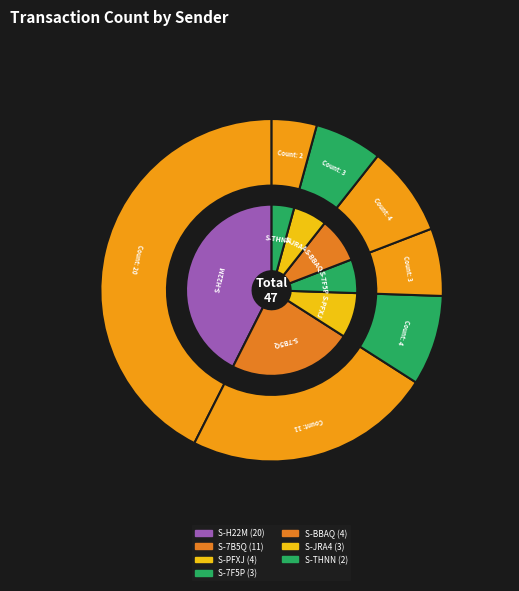

Is there any slice that represents more than half of the pie?

No